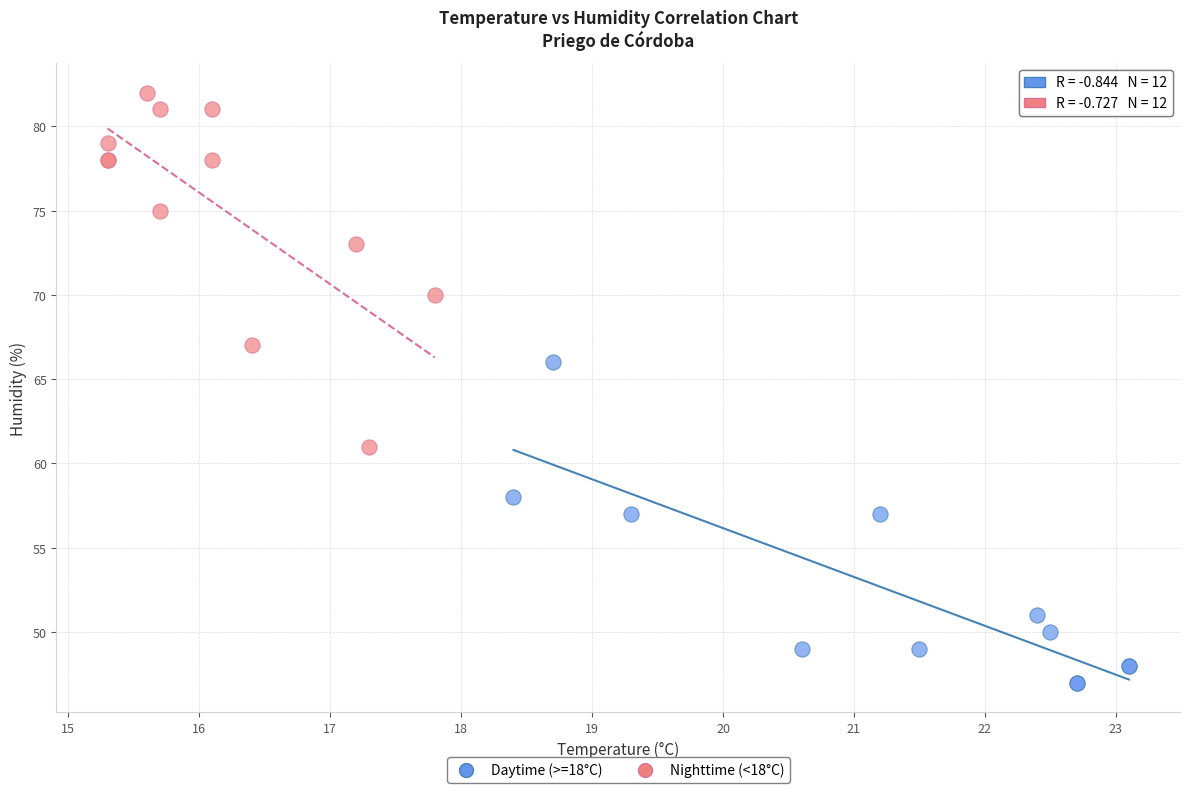

Which series contains the lowest Y value?

Daytime (>=18°C)